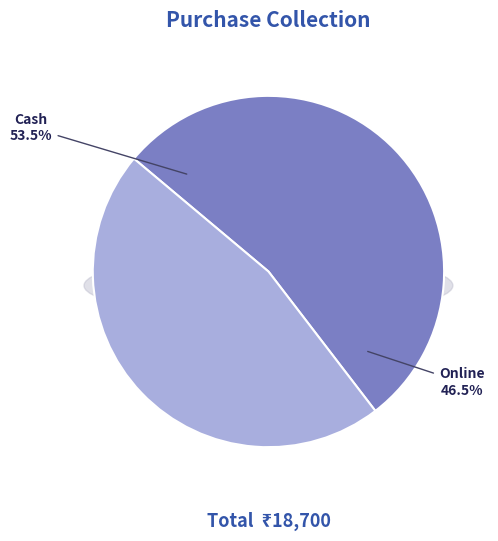

What is the smallest slice in the pie chart?

Online